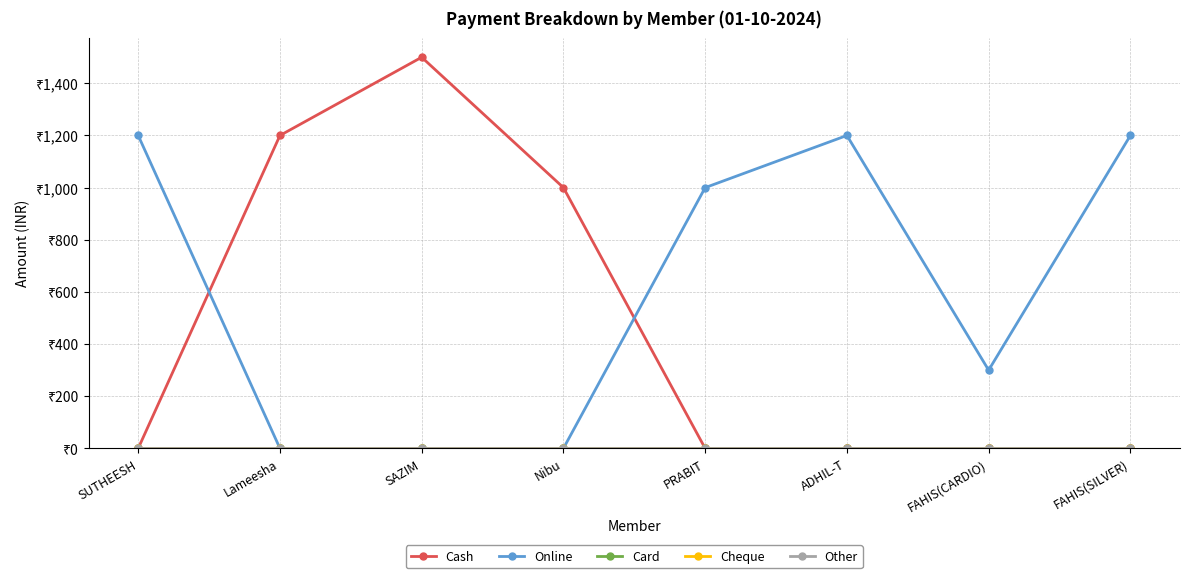

At which label is Other closest to 0?

SUTHEESH